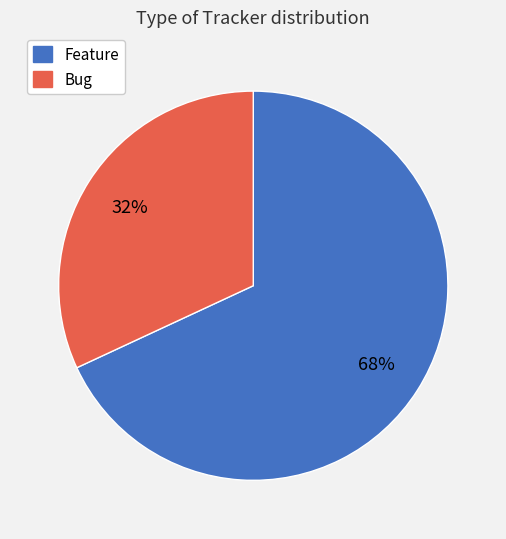

How many slices are in this pie chart?

2